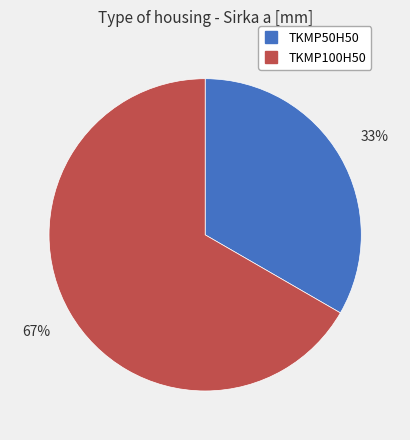

What percentage is the TKMP100H50 slice, to the nearest percent?

67%